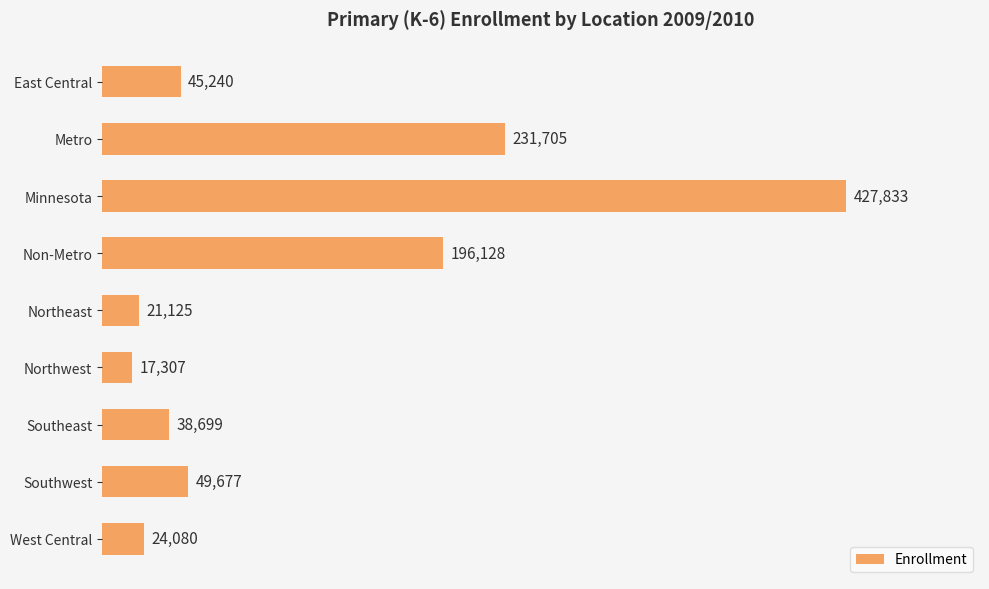

The chart shows a value of 78370 at Non-Metro. True or false?

False